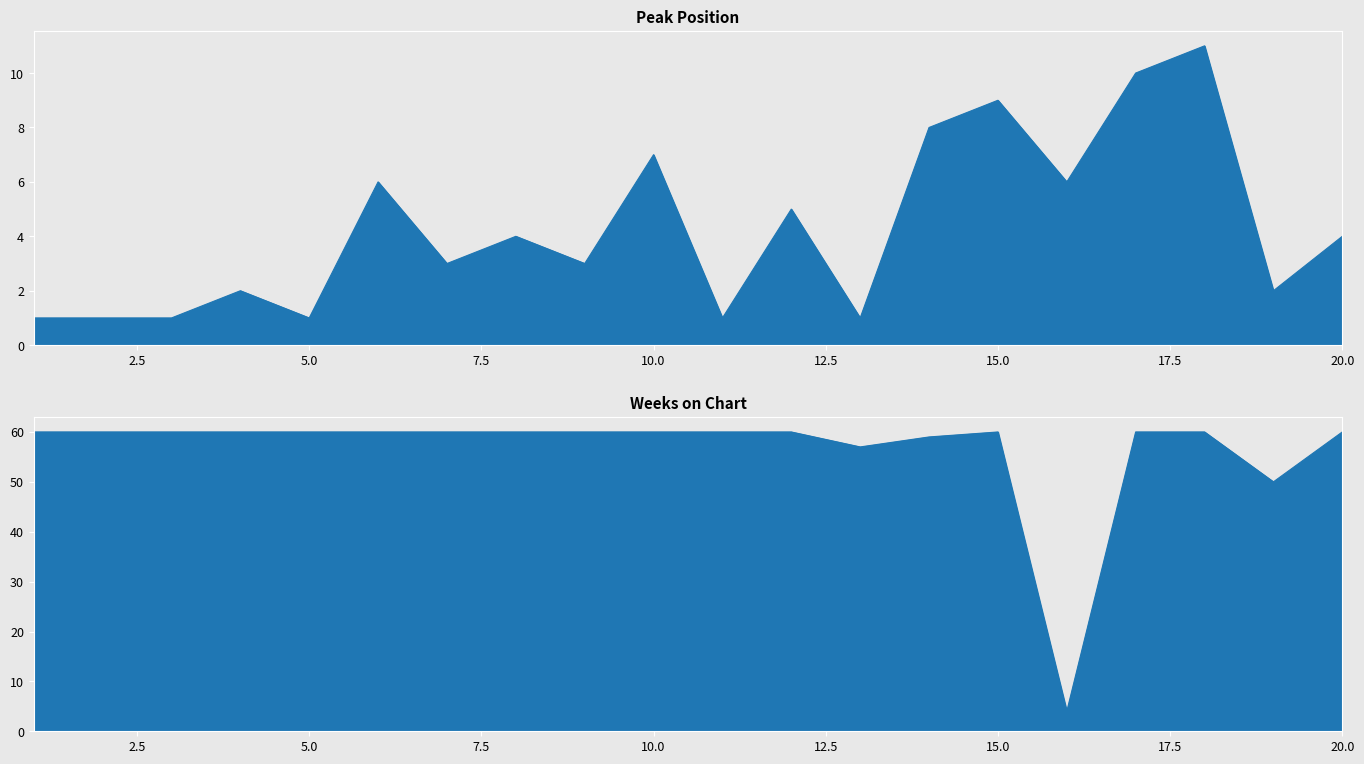

At which category does the chart reach its peak across all series?

1